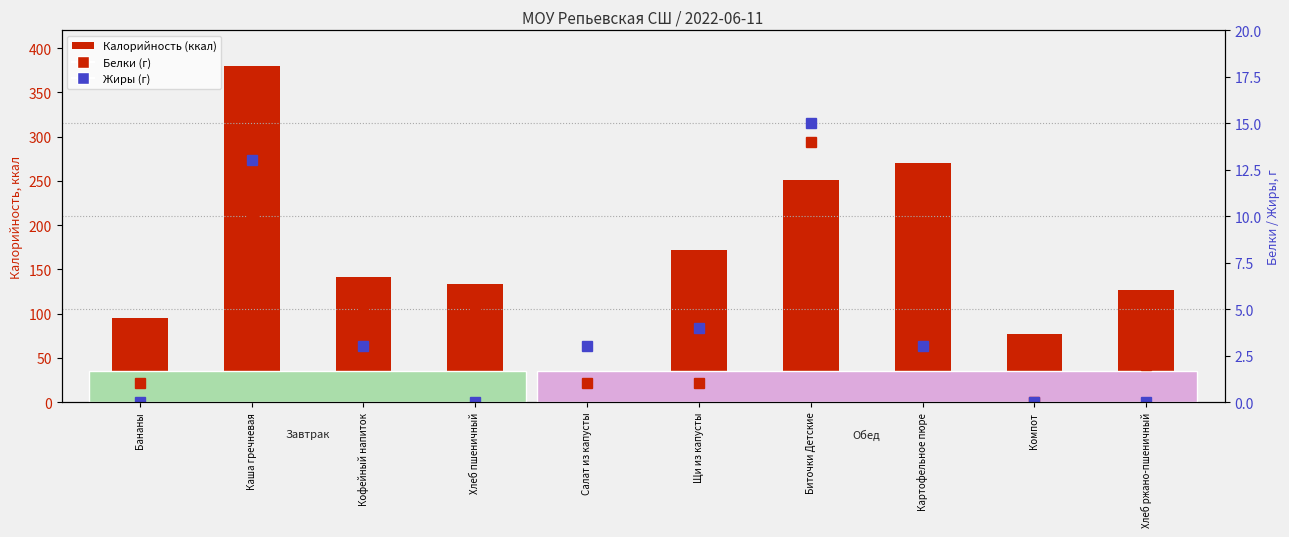

Which series has the largest total across all categories?

Калорийность (ккал)